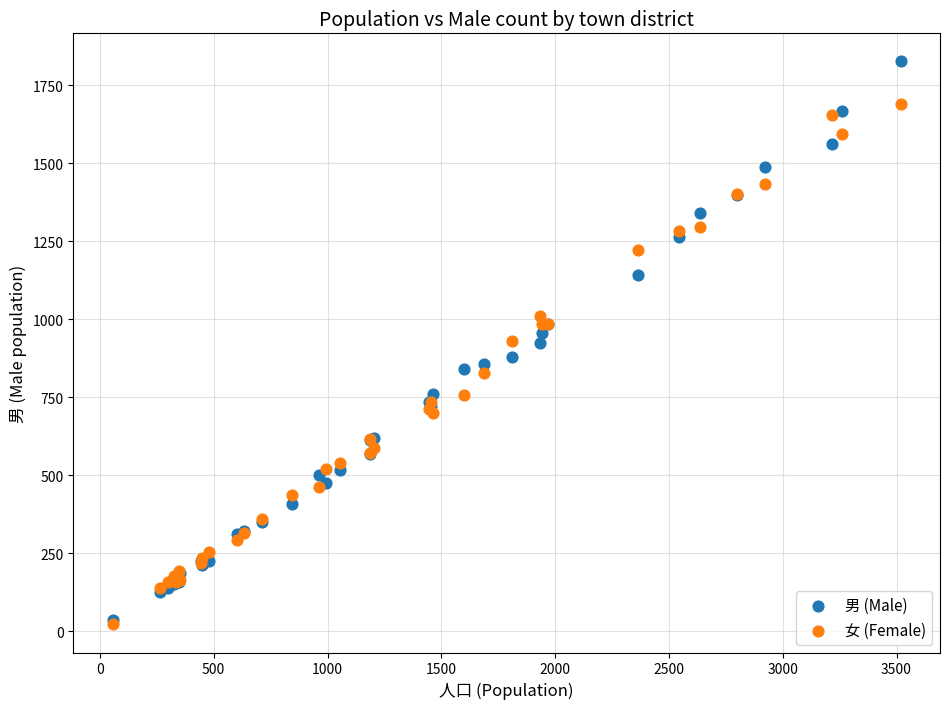

What are all the series names shown in the legend?

男 (Male), 女 (Female)